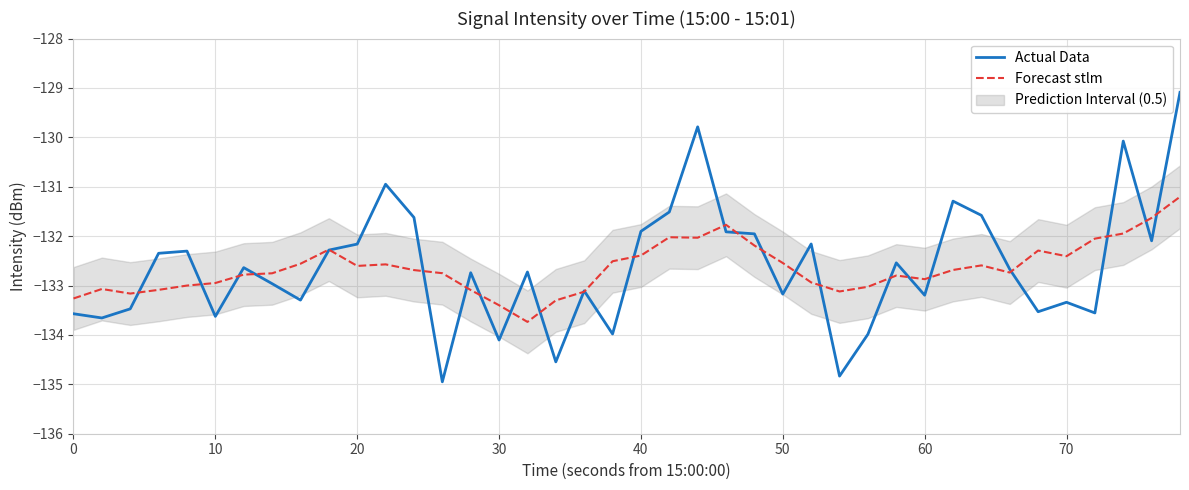

Reading left to right, extract all data points from this chart.

Actual Data: -133.6	-133.7	-133.5	-132.3	-132.3	-133.6	-132.6	-133.0	-133.3	-132.3	-132.2	-130.9	-131.6	-134.9	-132.7	-134.1	-132.7	-134.5	-133.1	-134.0	-131.9	-131.5	-129.8	-131.9	-132.0	-133.2	-132.2	-134.8	-134.0	-132.5	-133.2	-131.3	-131.6	-132.7	-133.5	-133.3	-133.6	-130.1	-132.1	-129.1
Forecast stlm: -133.3	-133.1	-133.2	-133.1	-133.0	-132.9	-132.8	-132.8	-132.6	-132.3	-132.6	-132.6	-132.7	-132.8	-133.1	-133.4	-133.7	-133.3	-133.1	-132.5	-132.4	-132.0	-132.0	-131.8	-132.2	-132.5	-132.9	-133.1	-133.0	-132.8	-132.9	-132.7	-132.6	-132.7	-132.3	-132.4	-132.1	-131.9	-131.6	-131.2